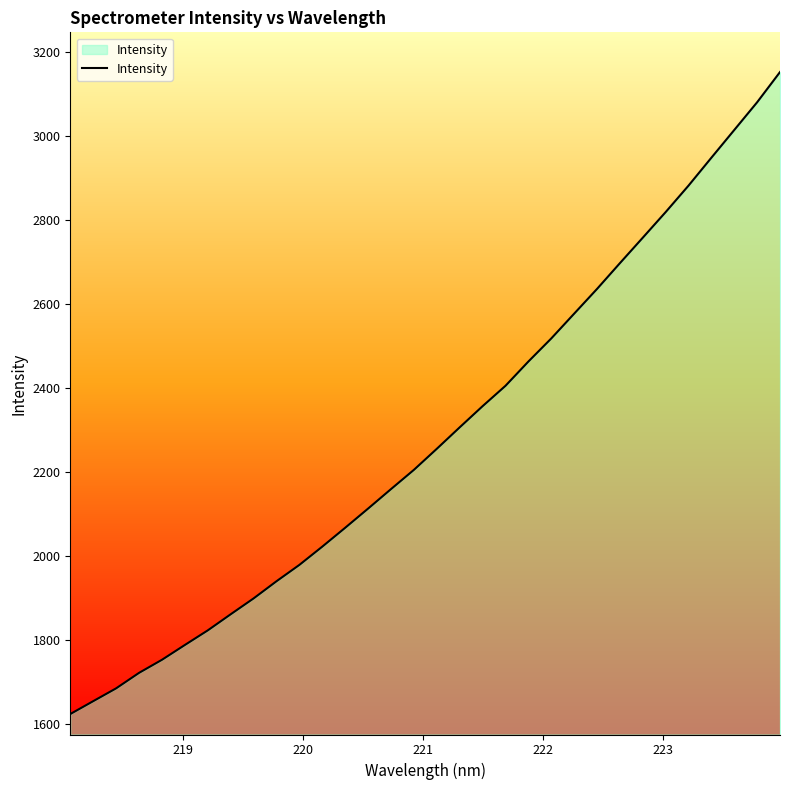

What is the smallest value displayed?

1623.9